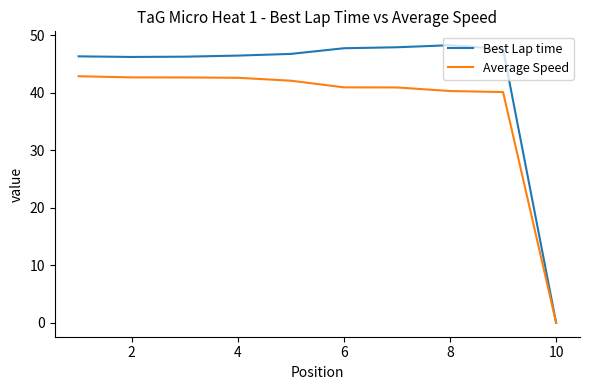

List the series in order of their peak value, lowest first.

Average Speed, Best Lap time